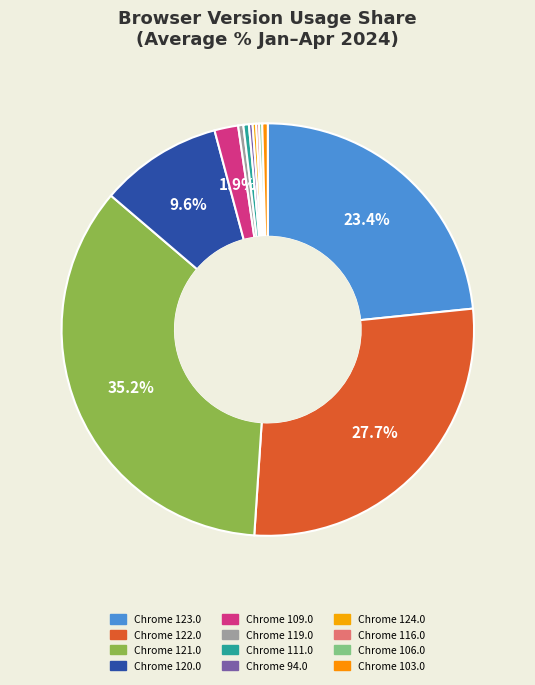

What is the total percentage of Chrome 111.0 and Chrome 122.0?

28.1%